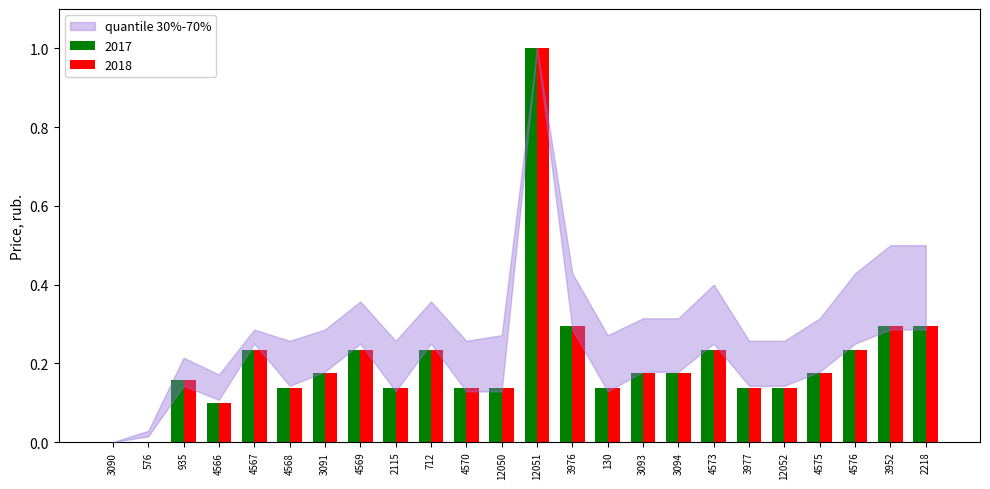

True or false: 2017 has a value of -0.4 at 3090.

False